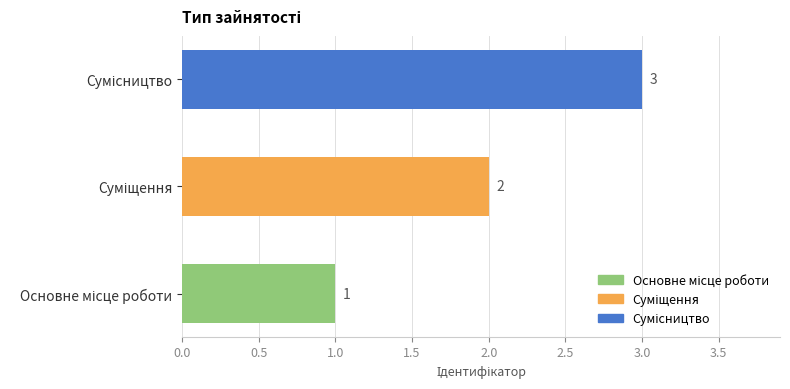

What is the maximum value shown in the chart?

3